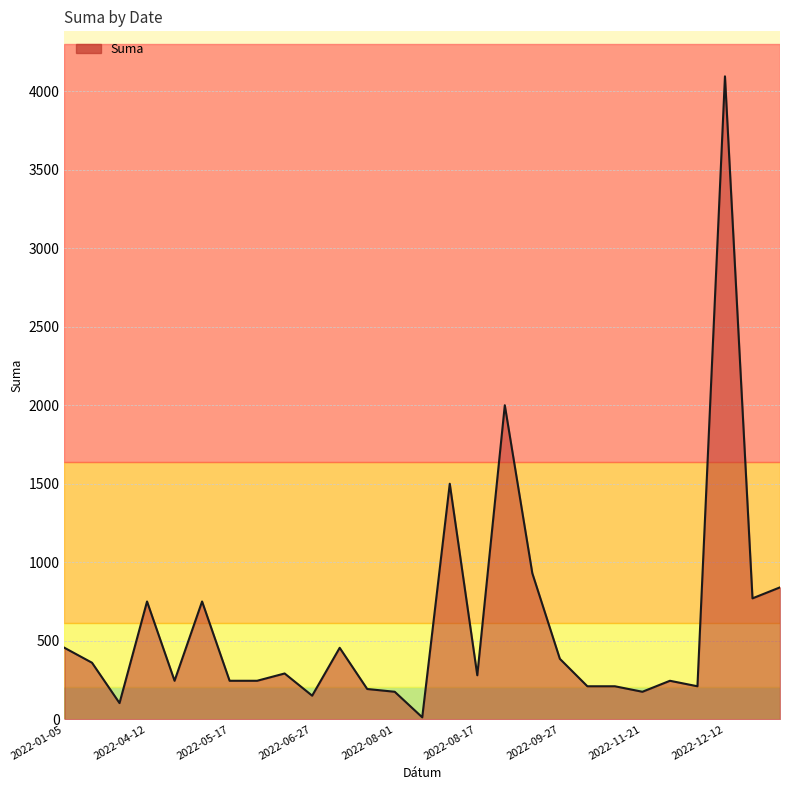

What is the difference between the maximum and minimum values?

4082.8